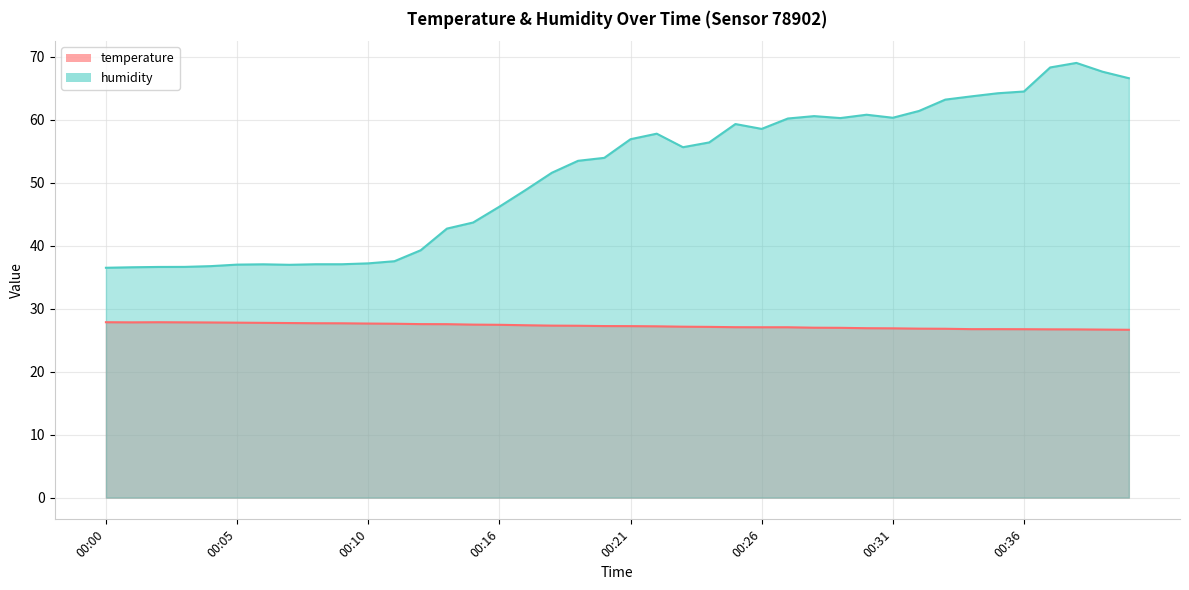

The temperature series shows 8.4 at 00:38. True or false?

False